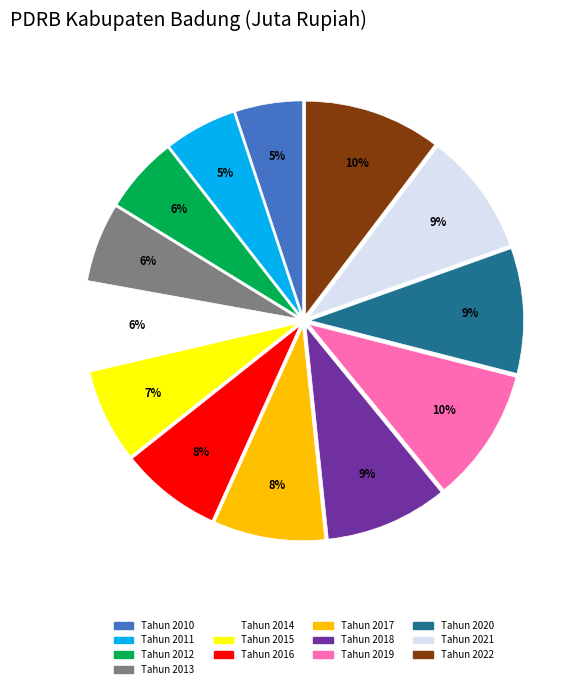

How many segments does this pie chart have?

13